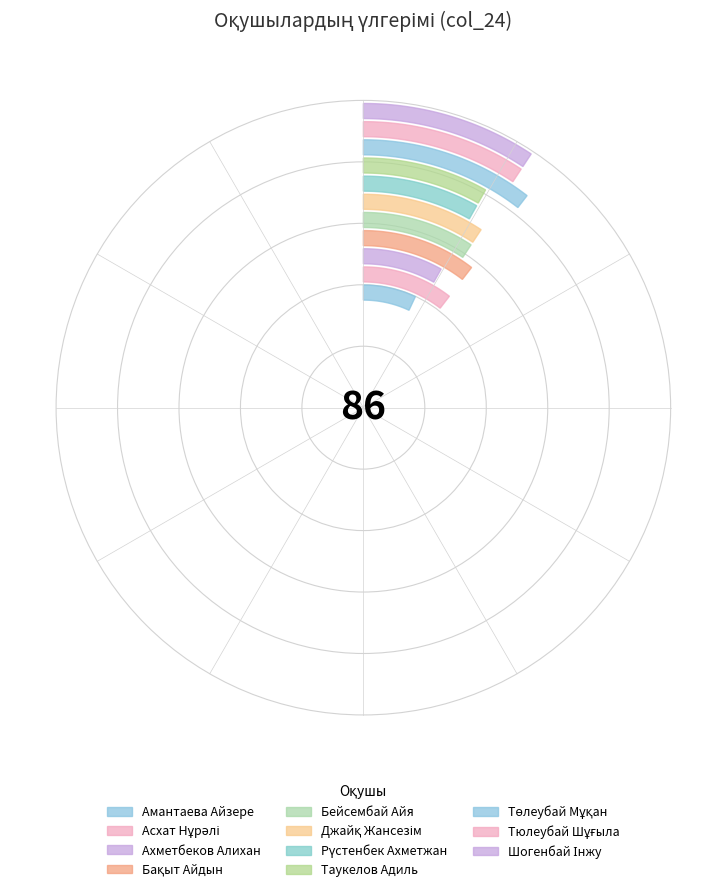

To the nearest percent, what portion does Тюлеубай Шұғыла represent?

9%